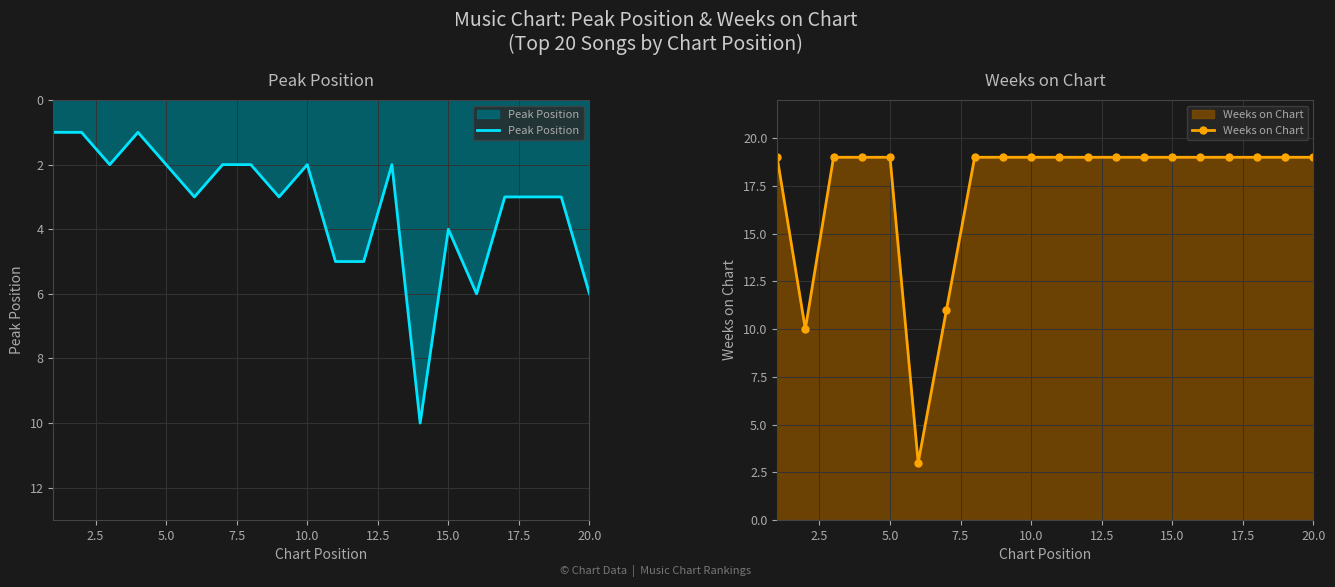

The value of Peak Position at 20.0 is 3. True or false?

False